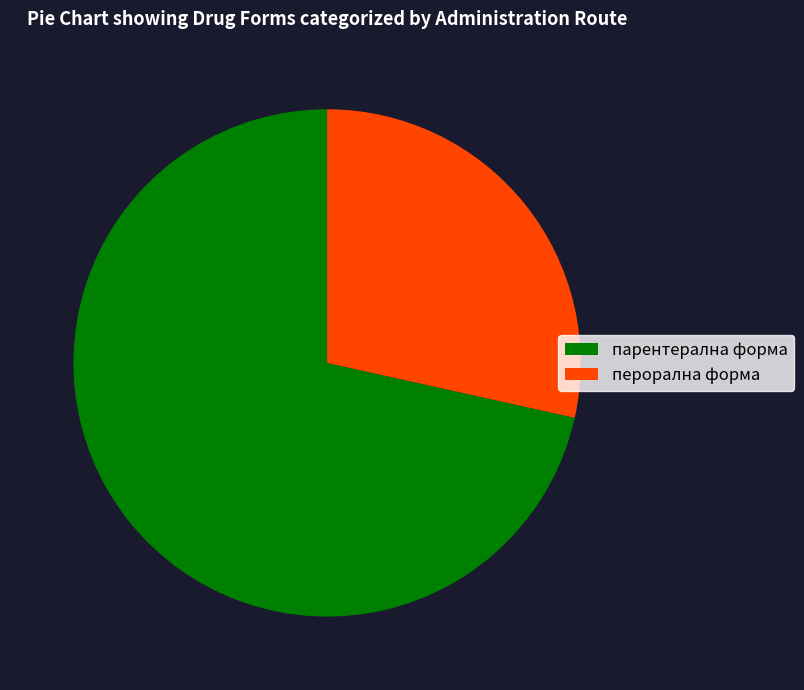

How many slices are in this pie chart?

2